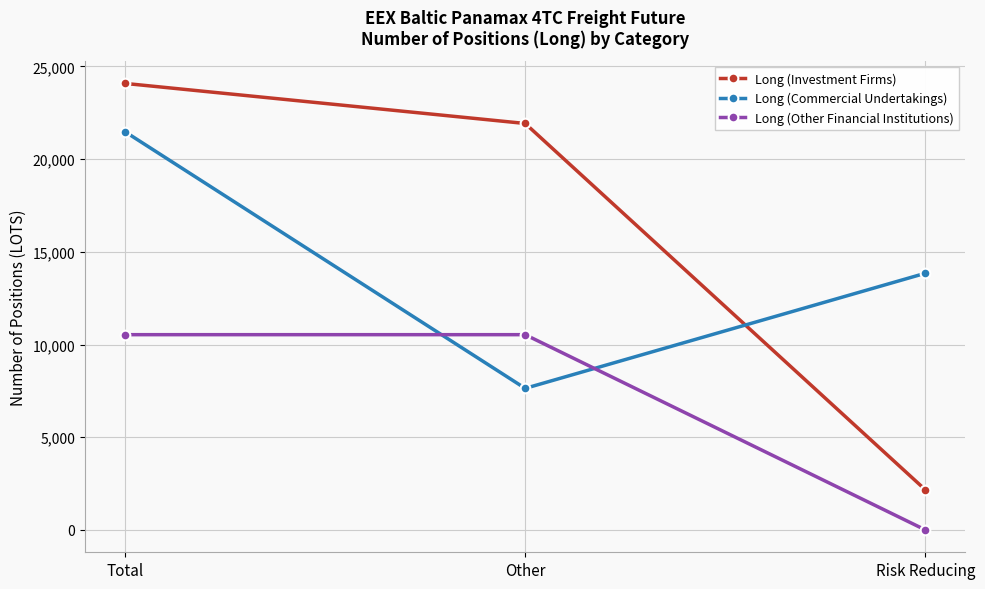

What is the sum of all Long (Investment Firms) values?

48158.5